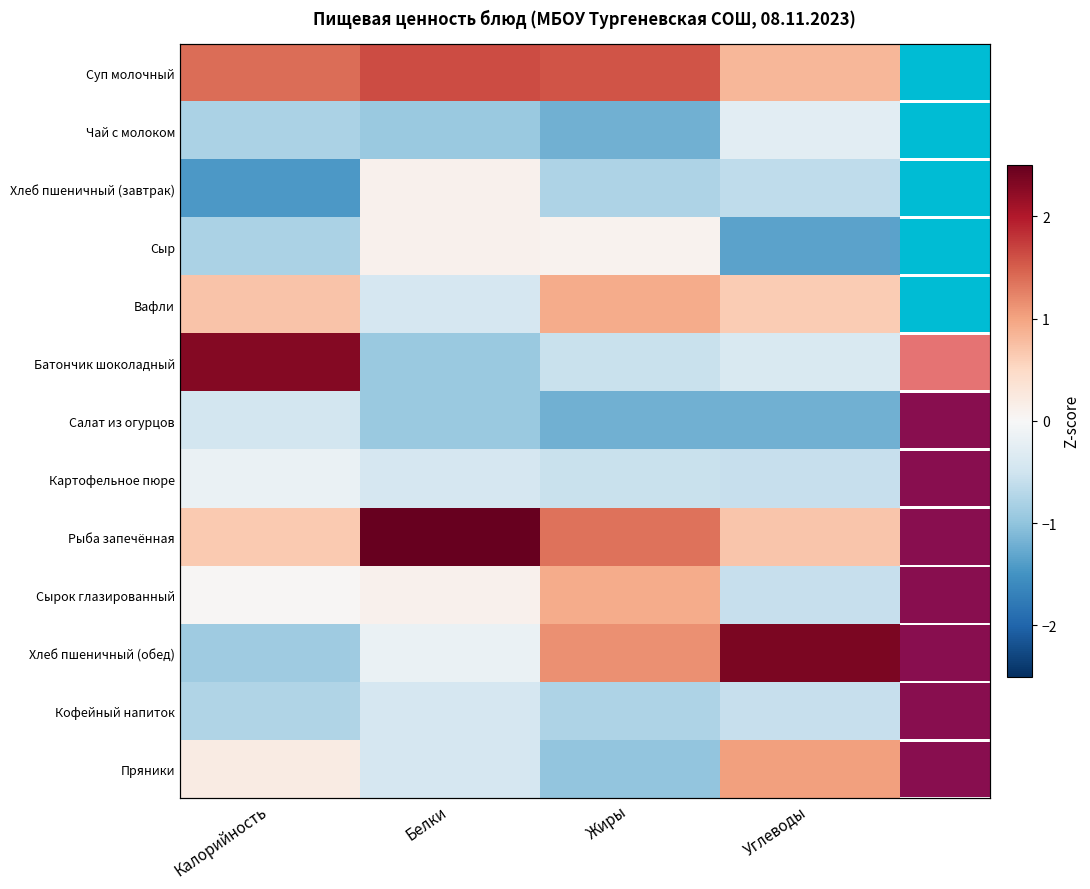

Rank the series at Белки from highest to lowest value.

Рыба запечённая, Суп молочный, Хлеб пшеничный (завтрак), Сыр, Сырок глазированный, Хлеб пшеничный (обед), Вафли, Картофельное пюре, Кофейный напиток, Пряники, Чай с молоком, Батончик шоколадный, Салат из огурцов